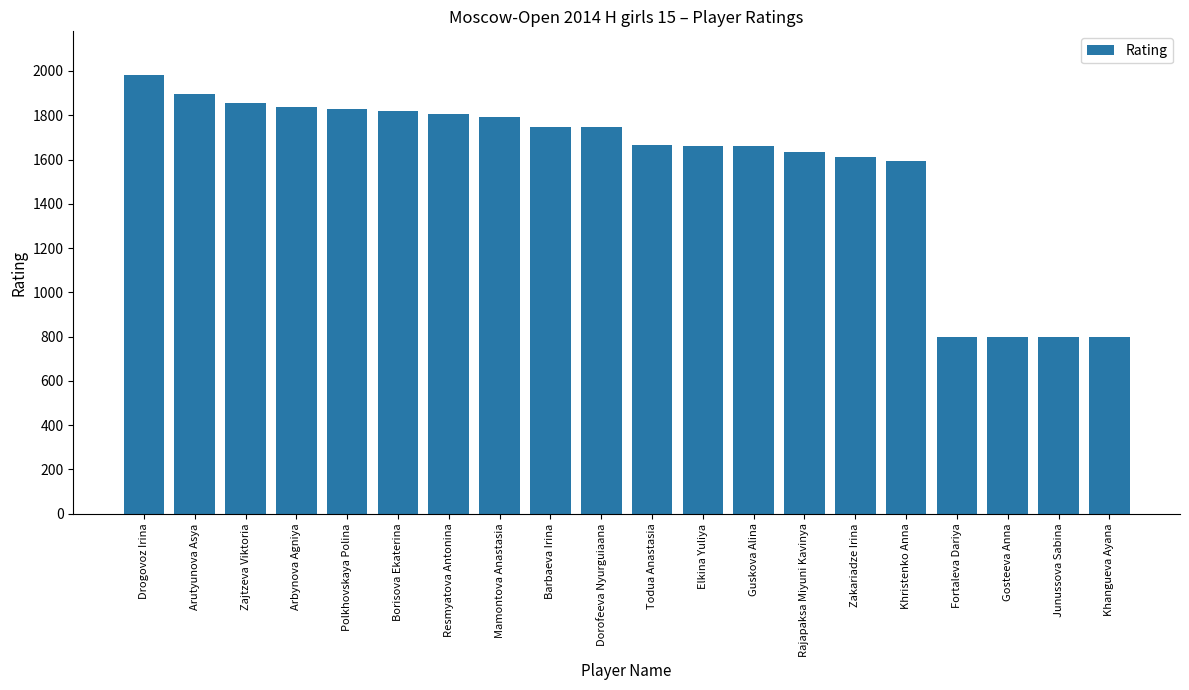

How many data points does each series have?

20